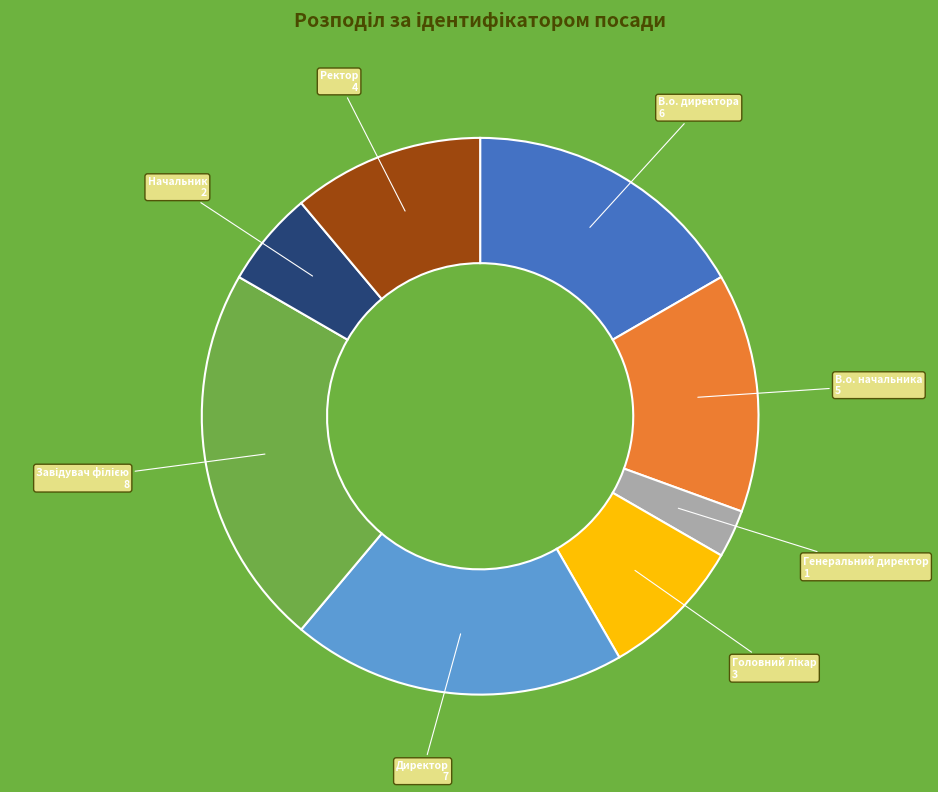

Which category has the smallest portion of the pie?

Генеральний директор